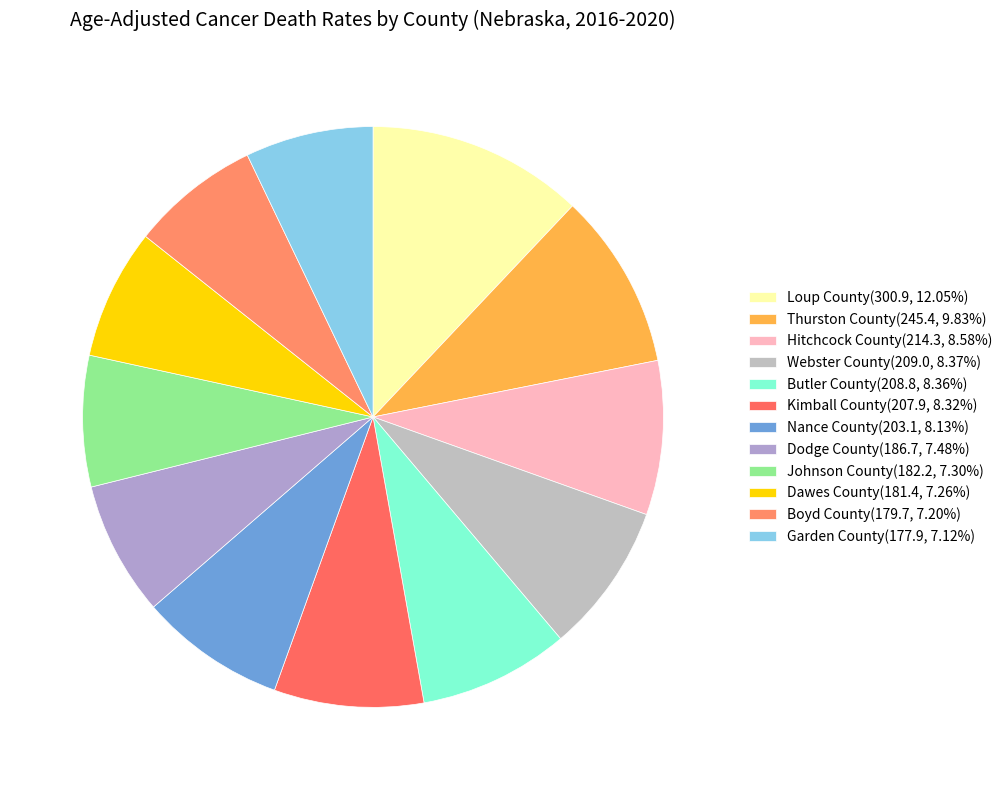

What percentage is the Garden County slice, to the nearest percent?

7%